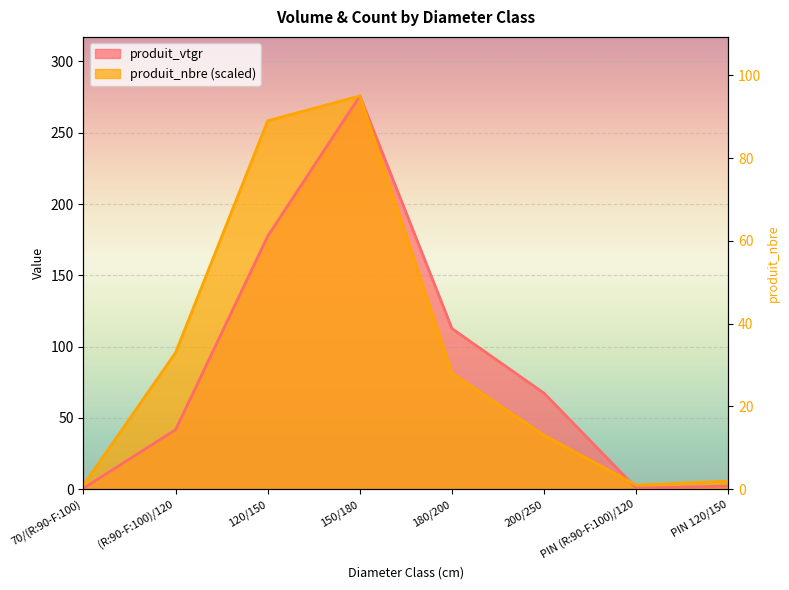

What are all the series names shown in the legend?

produit_vtgr, produit_nbre